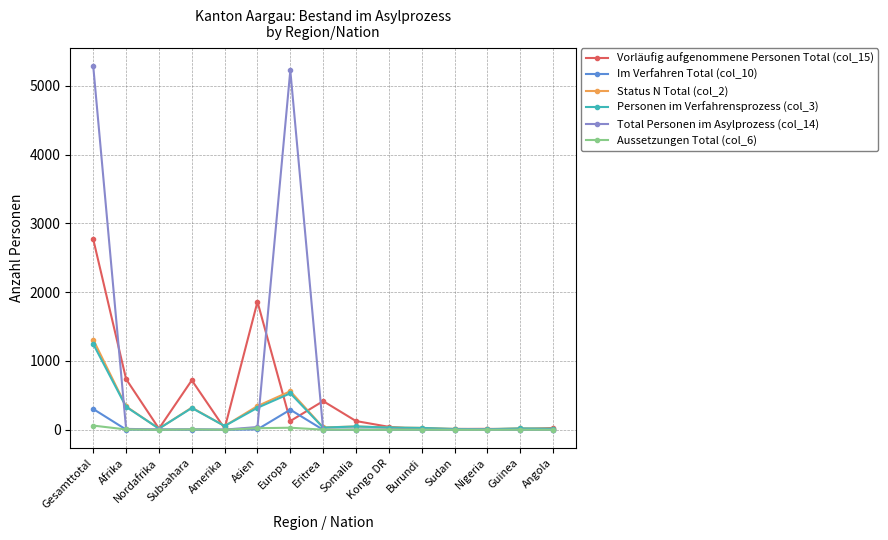

True or false: Total Personen im Asylprozess (col_14) and Personen im Verfahrensprozess (col_3) intersect in this chart.

True